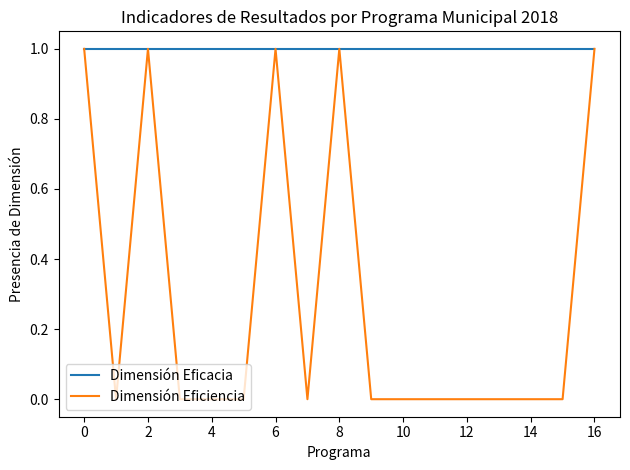

Which series has the widest spread of values?

Dimensión Eficiencia